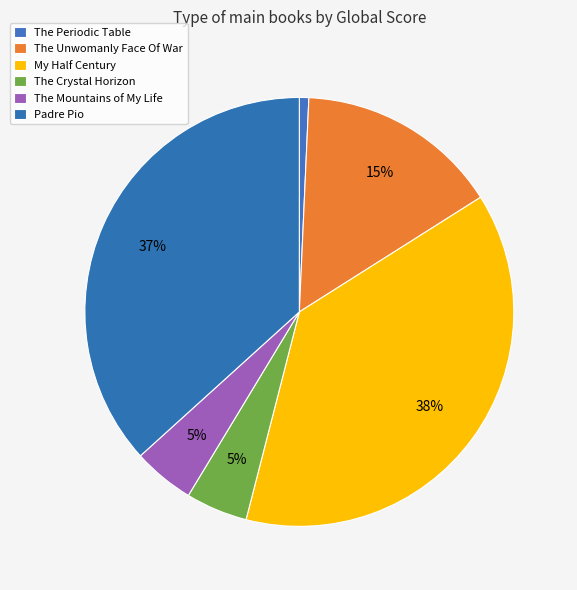

Is it true that The Unwomanly Face Of War is 9% of the pie?

False